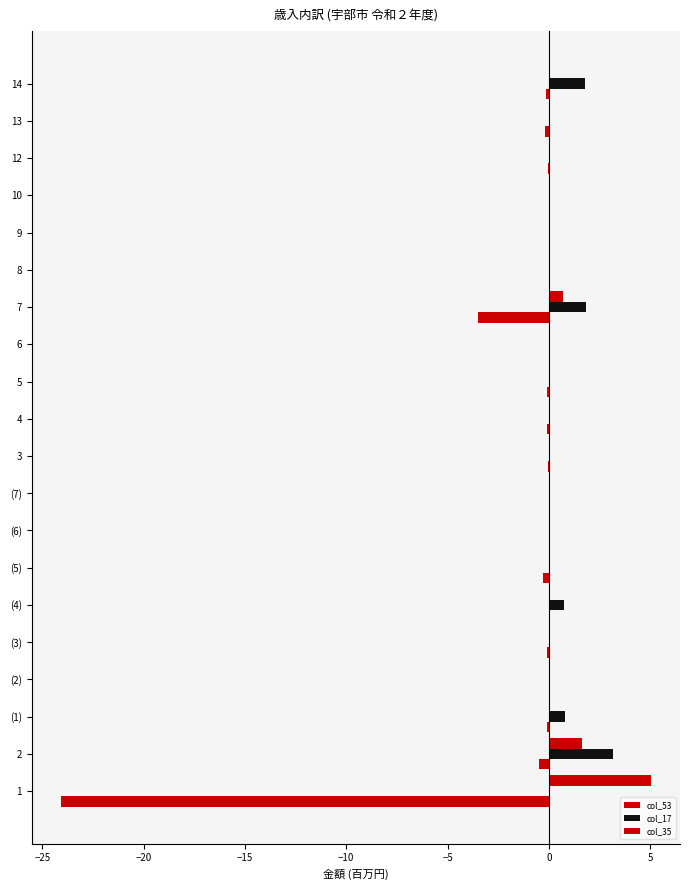

Count the number of data series in this chart.

3